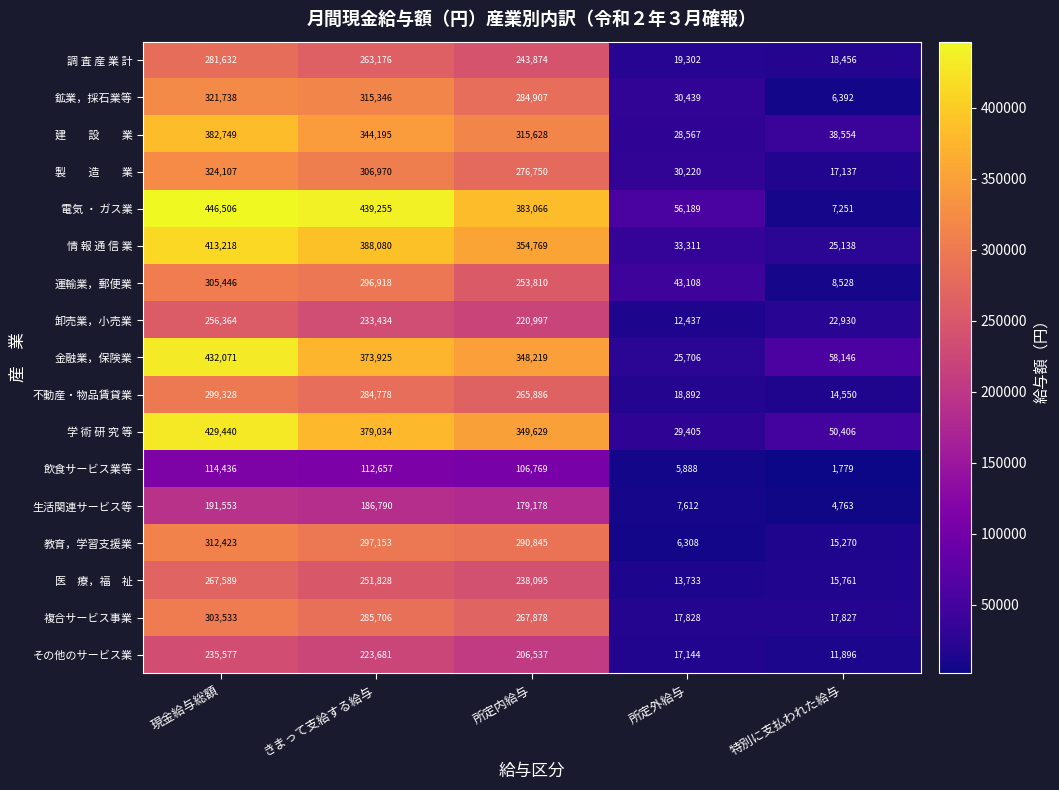

What is the minimum value shown in the chart?

1779